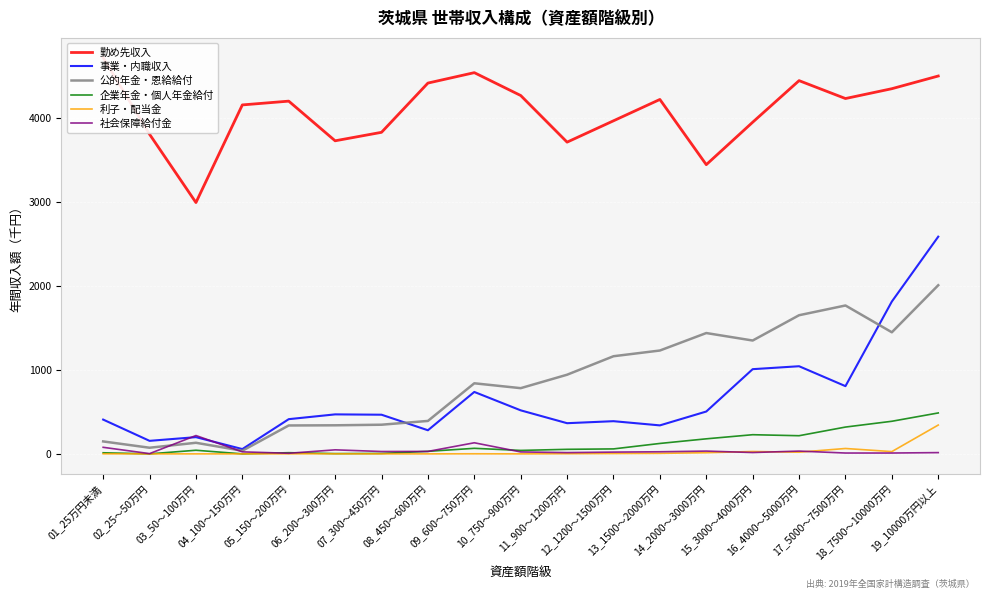

At which label does 利子・配当金 reach its peak?

19_10000万円以上